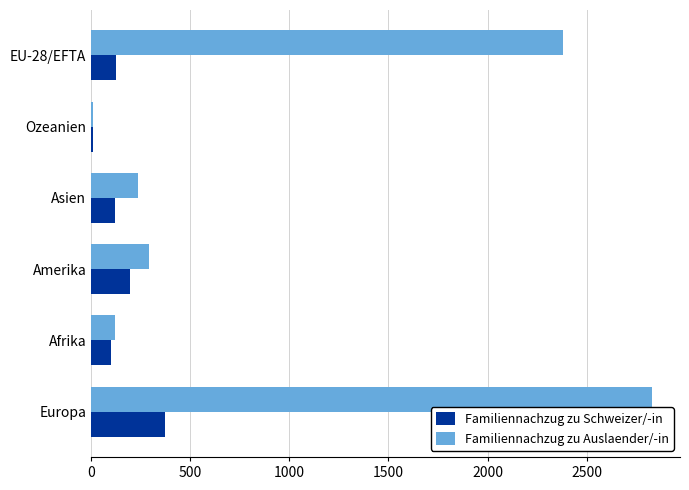

Which series has the widest spread of values?

Familiennachzug zu Auslaender/-in